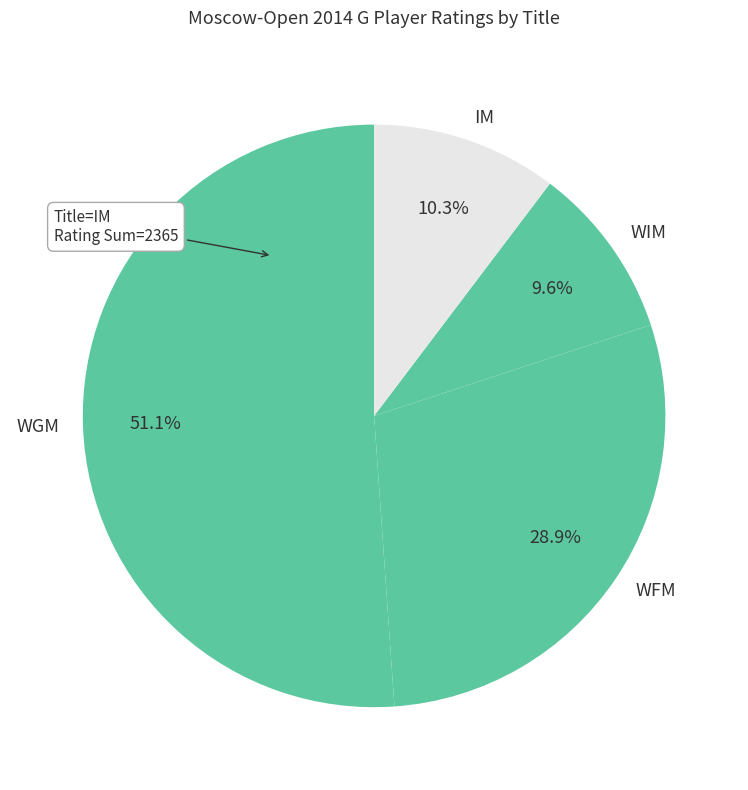

Which category has the biggest portion of the pie?

WGM